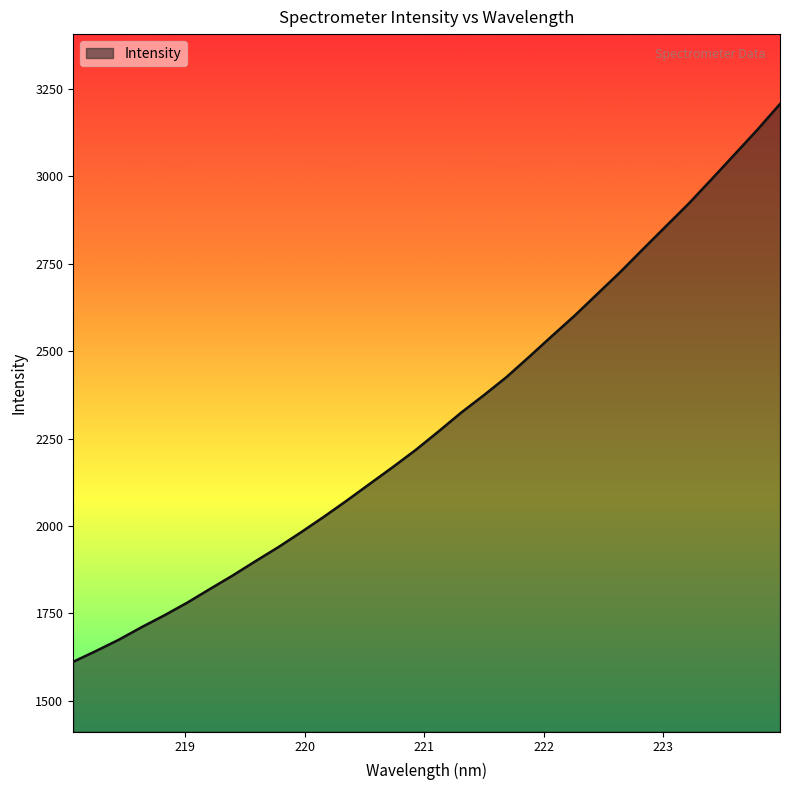

What is the greatest value displayed?

3207.4